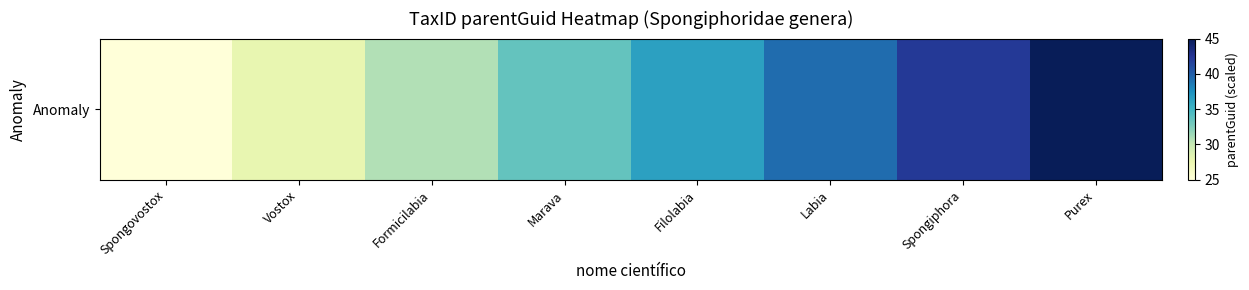

What is the ratio of the value at Labia to the value at Spongiphora?

0.9